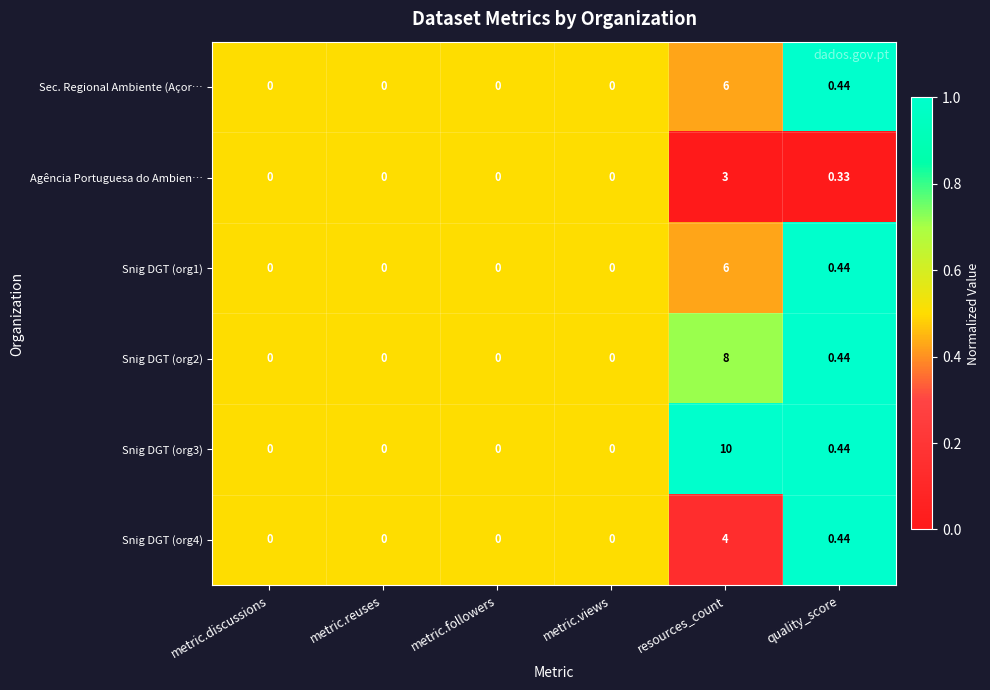

At which category is the sum across all series the highest?

resources_count